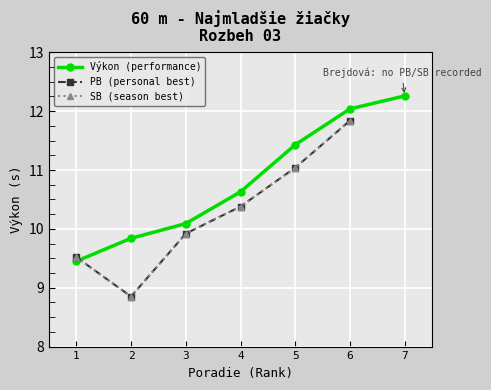

Where is the first local minimum for PB (personal best)?

2